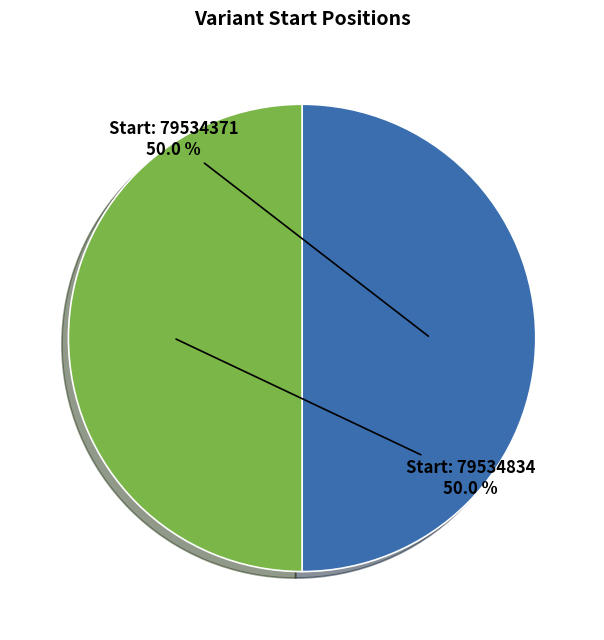

Rank the categories by value from highest to lowest.

79534834, 79534371